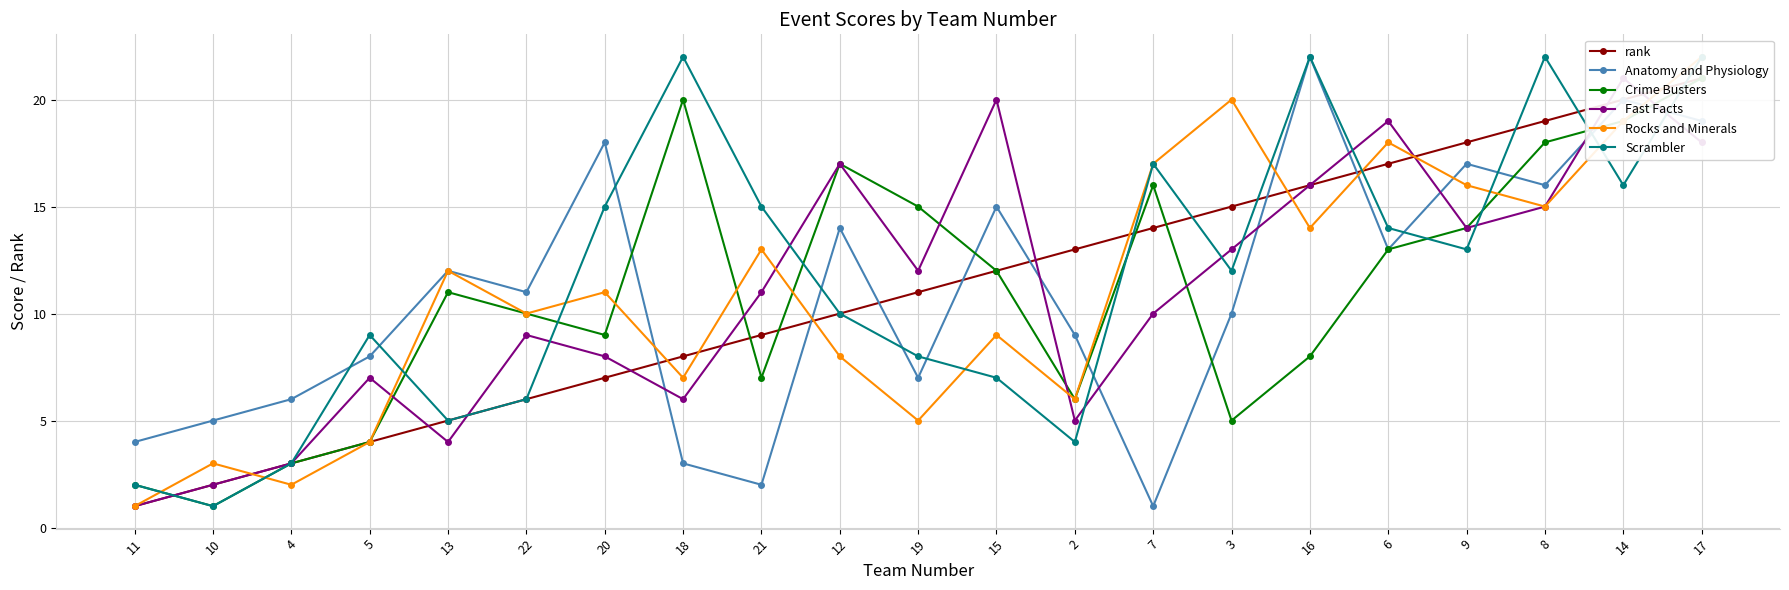

Where do Rocks and Minerals and rank first cross each other?

10 and 4